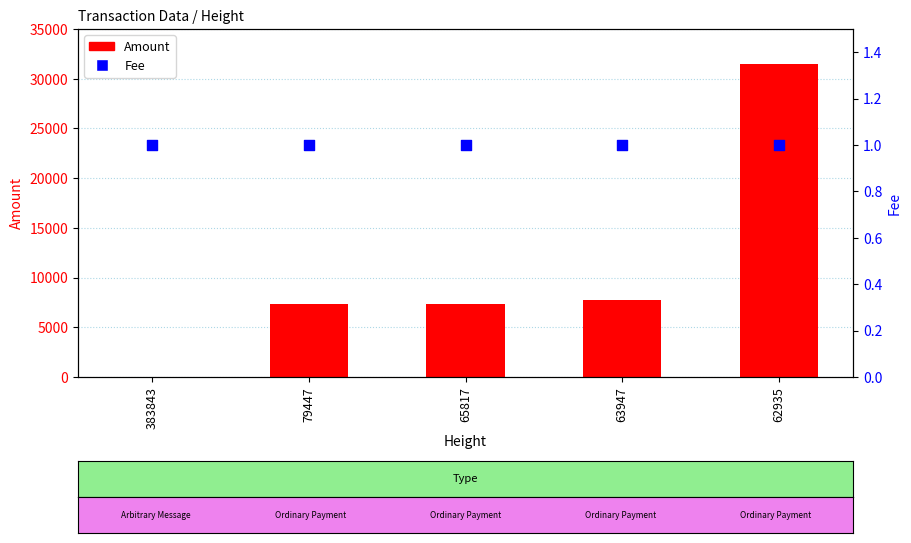

Which series has the widest spread of Y values?

Amount